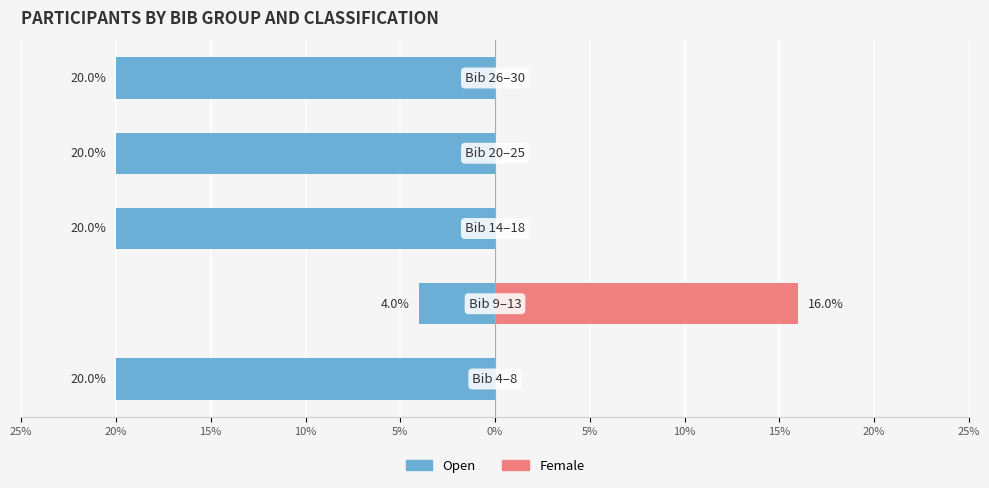

Does the chart contain stacked bars?

No